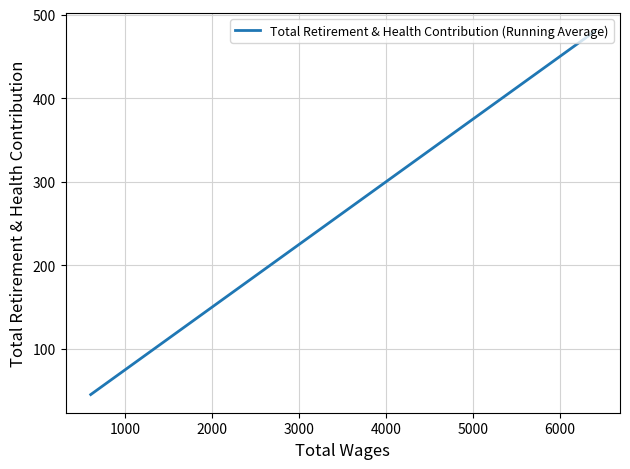

The chart shows a value of 123 at 4000. True or false?

False